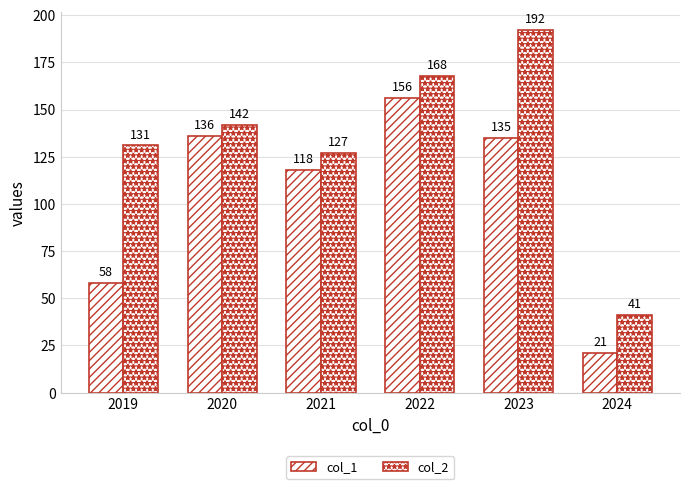

How many values in the col_2 series are below 142?

3